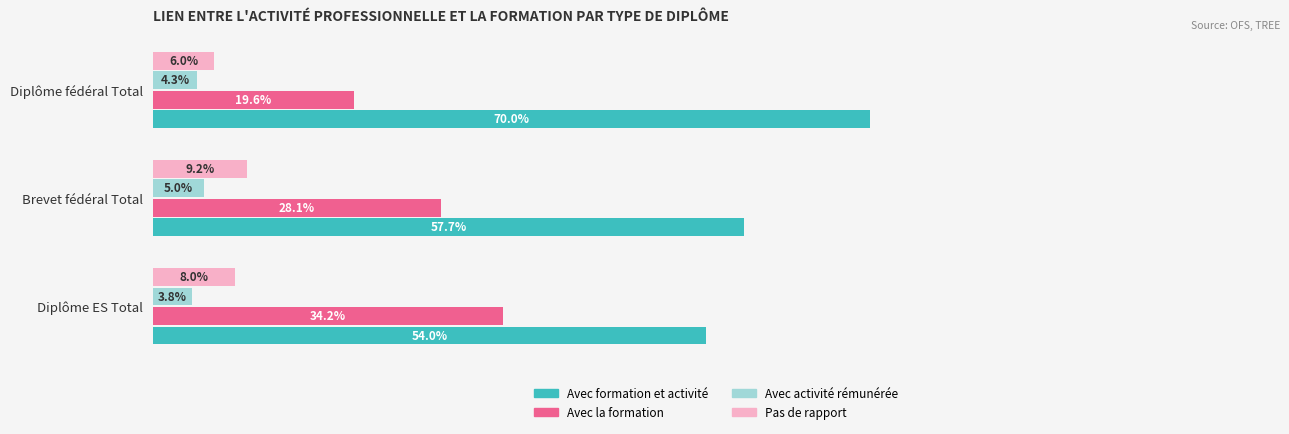

Which category has the lowest value across all series?

Diplôme ES Total